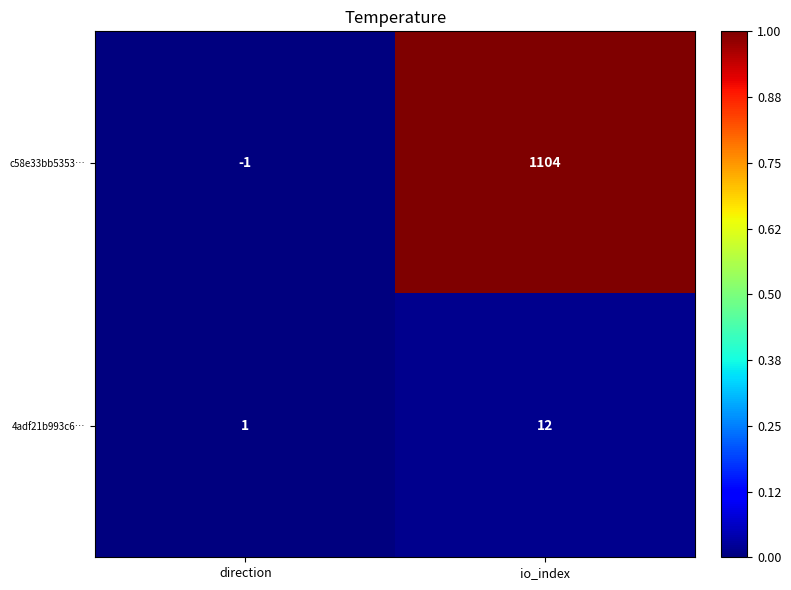

Which label corresponds to the smallest value in the chart?

direction